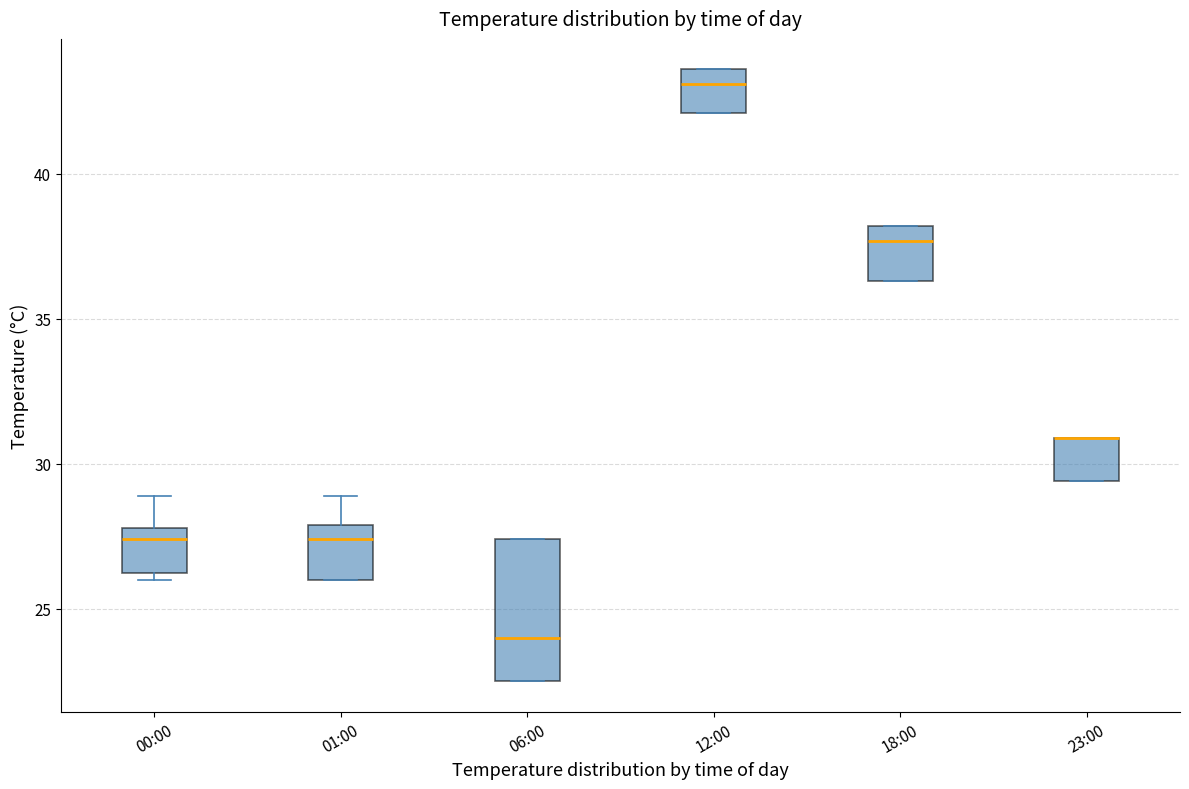

Reading left to right, transcribe this box plot: for each box, give where its median line is, the range the box spans, and where its two whiskers end, as read against the y-axis. The values are not printed on the chart, so give them approximately, as read against the axis.

00:00: median 27.5, box 26.5 to 28.0, whiskers 26.0 to 29.0
01:00: median 27.5, box 26.0 to 28.0, whiskers 26.0 to 29.0
06:00: median 24.0, box 22.5 to 27.5, whiskers 22.5 to 27.5
12:00: median 43.0, box 42.0 to 43.5, whiskers 42.0 to 43.5
18:00: median 37.5, box 36.5 to 38.0, whiskers 36.5 to 38.0
23:00: median 31.0 (drawn on the box's upper edge), box 29.5 to 31.0, whiskers 29.5 to 31.0